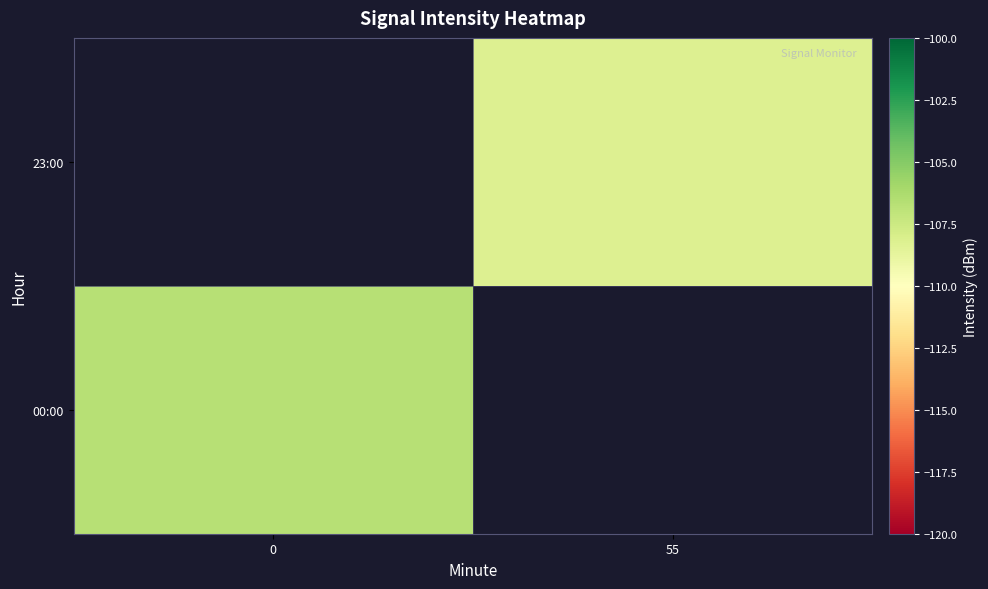

What is the minimum value shown in the chart?

-108.2